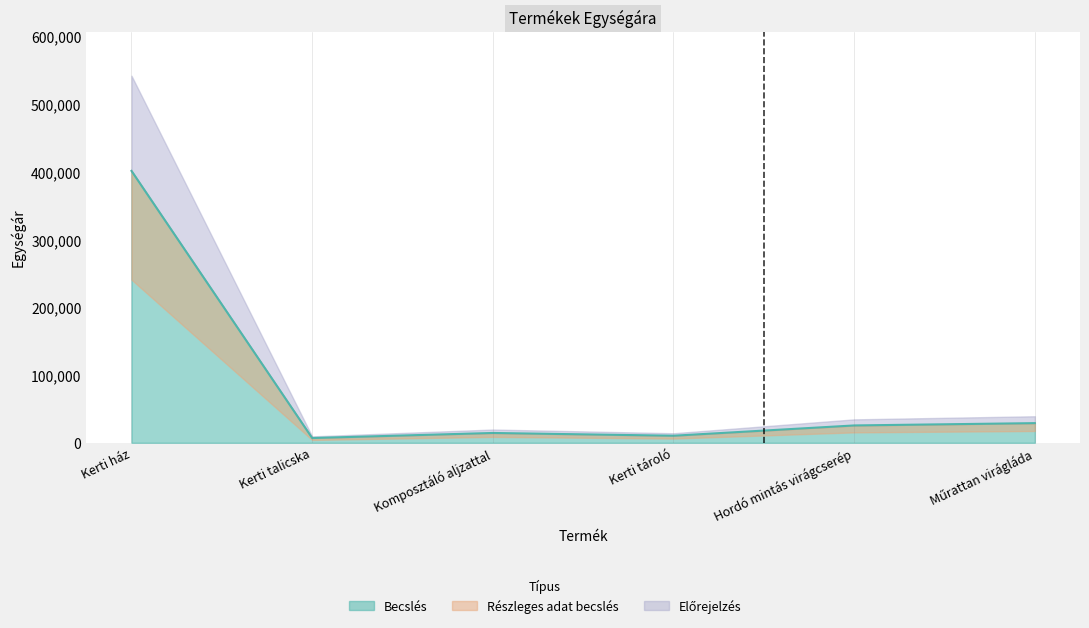

Does the chart have visible grid lines?

No